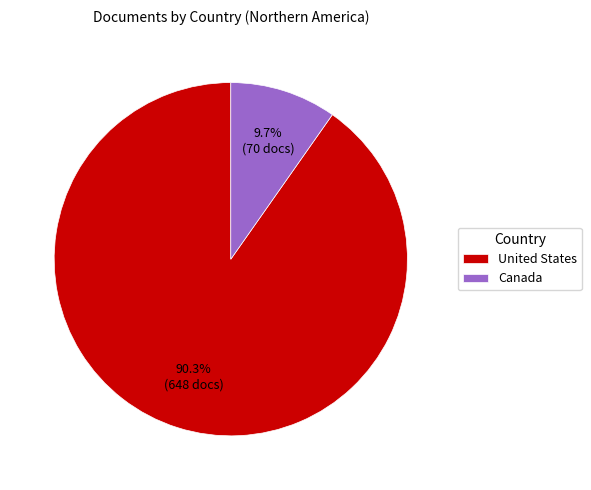

Which slice represents more than half of the pie?

United States